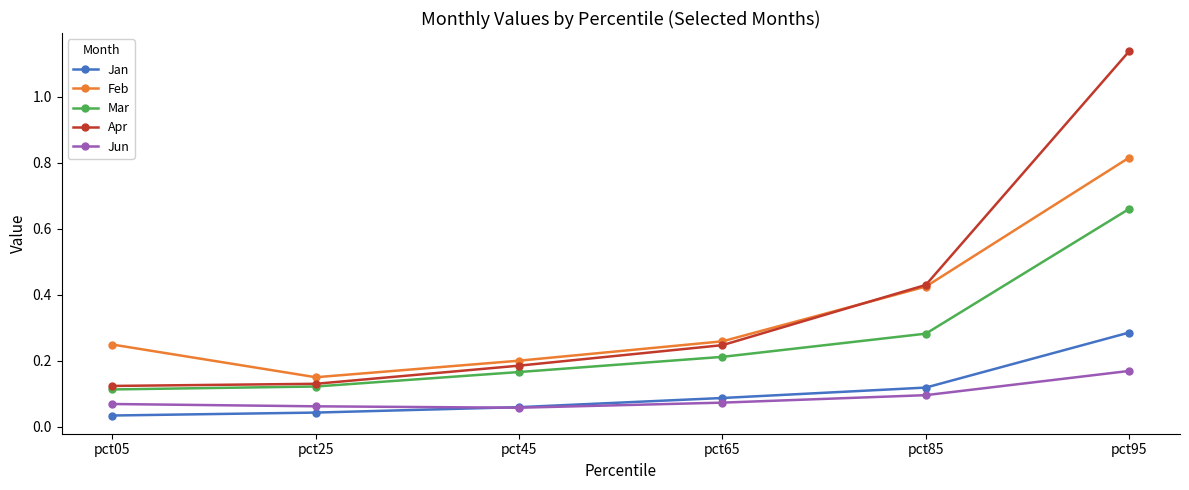

What is the difference between the highest and lowest values at pct95?

1.0